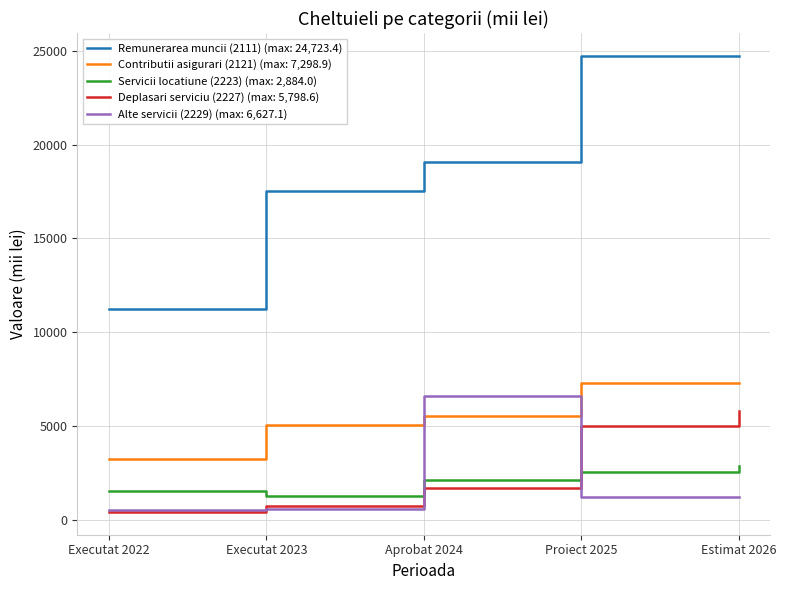

At which category is the sum across all series the highest?

Estimat 2026